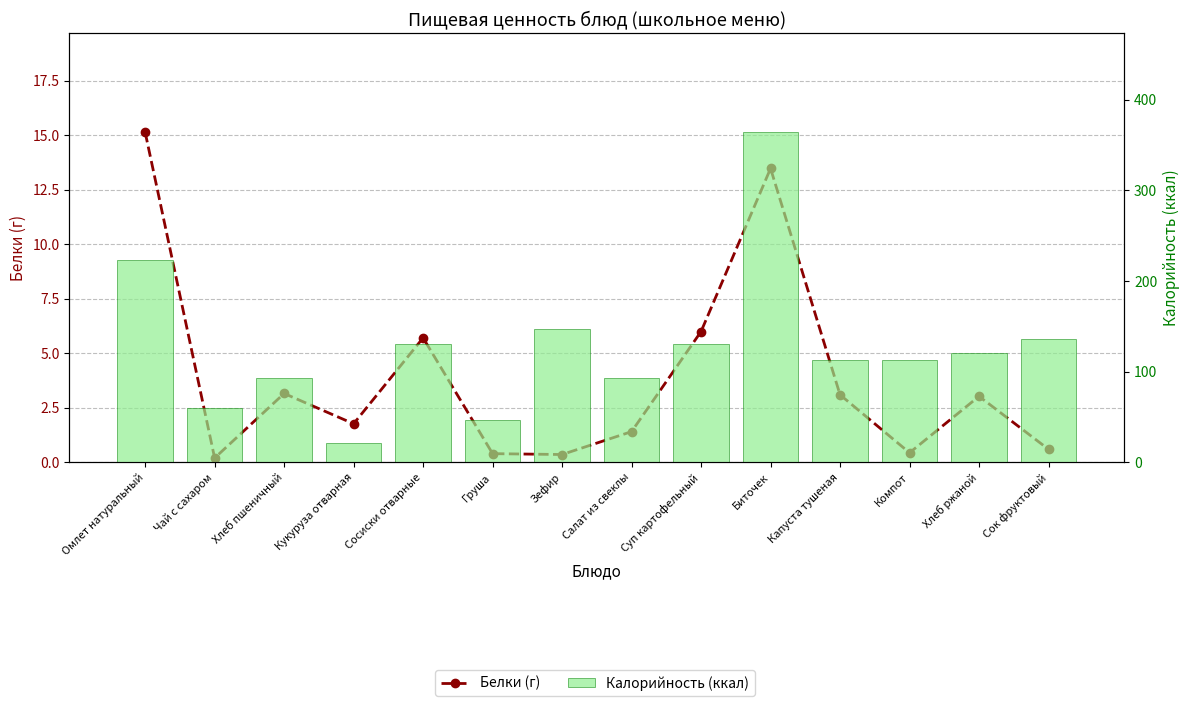

Reading left to right, list all the values displayed in this chart.

Белки (г): 15.1	0.2	3.2	1.8	5.7	0.4	0.4	1.4	6.0	13.5	3.1	0.4	3.0	0.6
Калорийность (ккал): 223.6	60.0	93.5	21.2	131.0	47.0	146.7	92.8	130.0	364.0	112.7	113.0	120.2	136.4